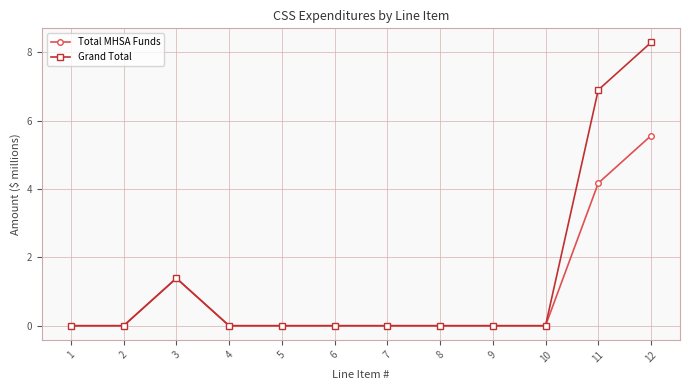

Which category has the highest value across all series?

12